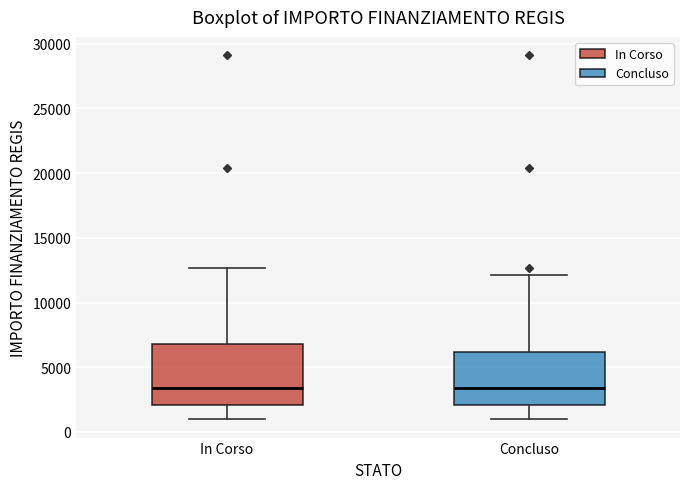

Reading left to right, read every box against the y-axis: the position of its median line, the range the box covers, and the ends of its whiskers. The values are not printed on the chart, so give them approximately, as read against the axis.

In Corso: median 3500, box 2000 to 7000, whiskers 1000 to 12500
Concluso: median 3500, box 2000 to 6000, whiskers 1000 to 12000